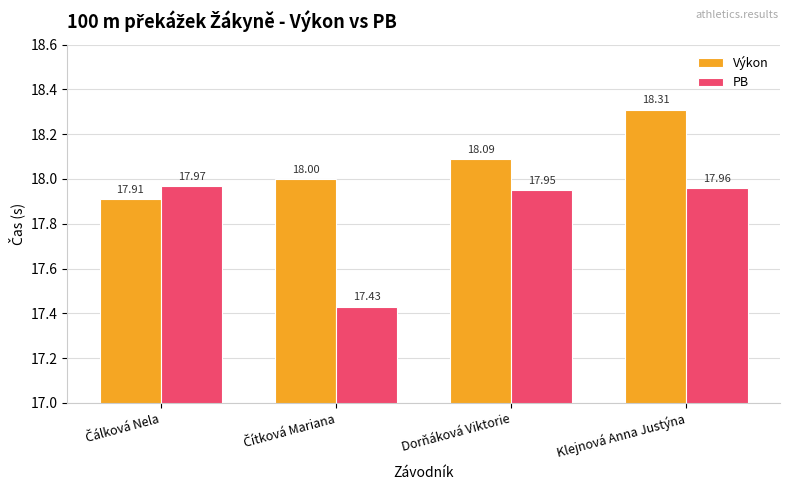

What is the difference between the second highest and minimum values in the Výkon series?

0.2